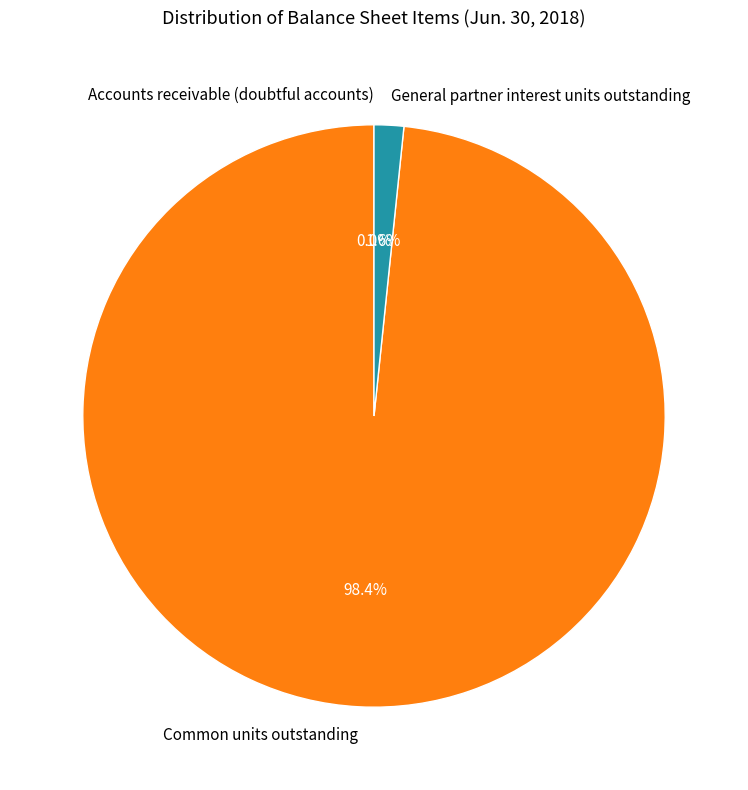

Which slice is the largest?

Common units outstanding